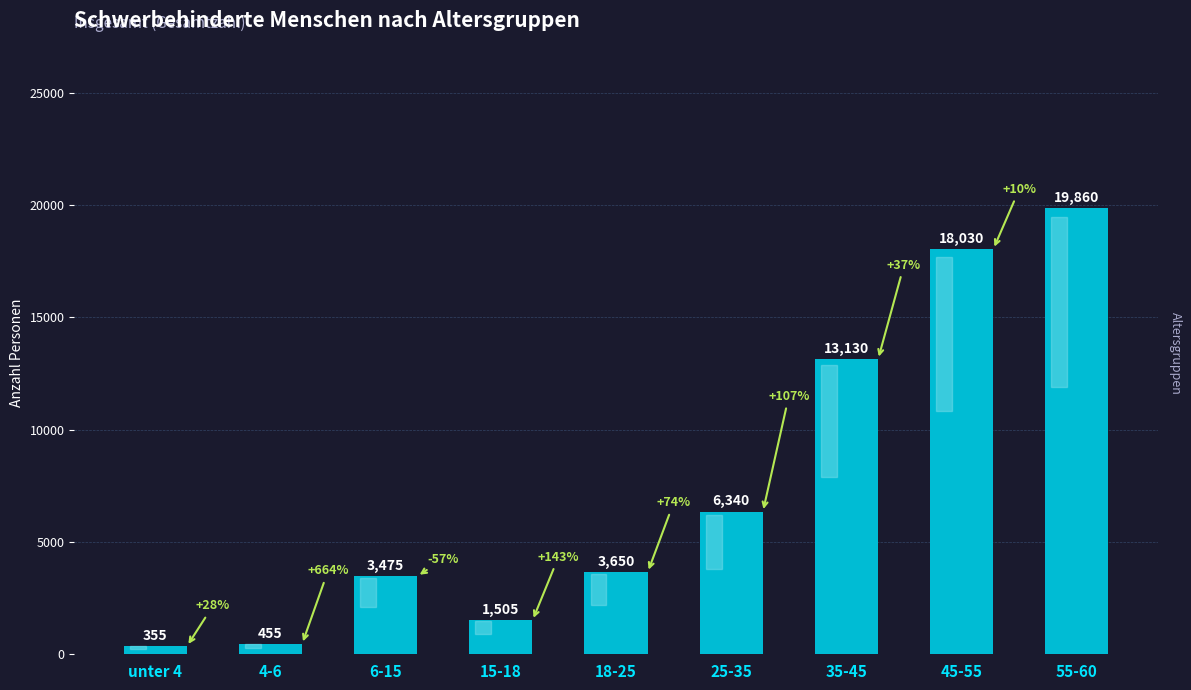

At which category does the chart reach its minimum across all series?

unter 4